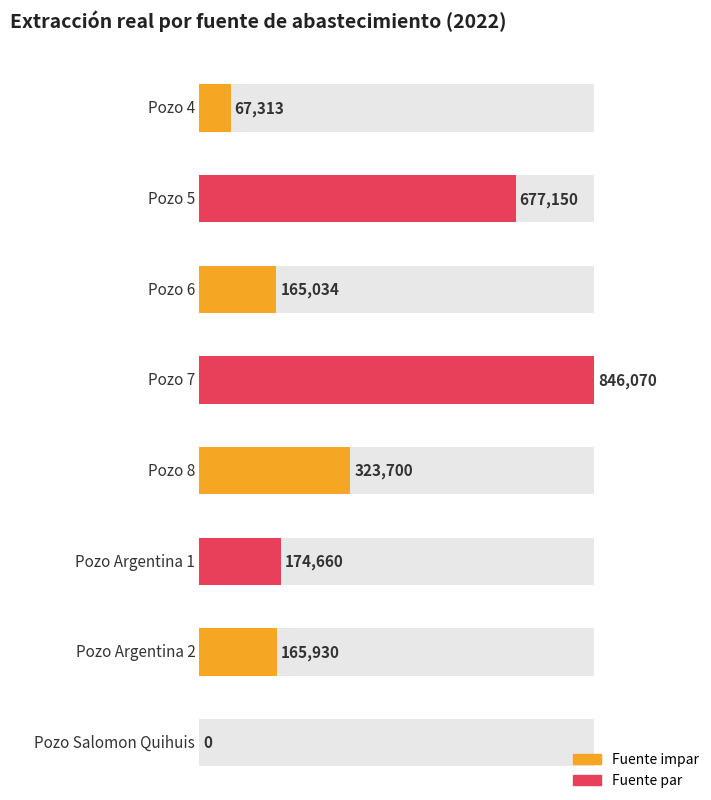

What is the sum of all values?

2419857